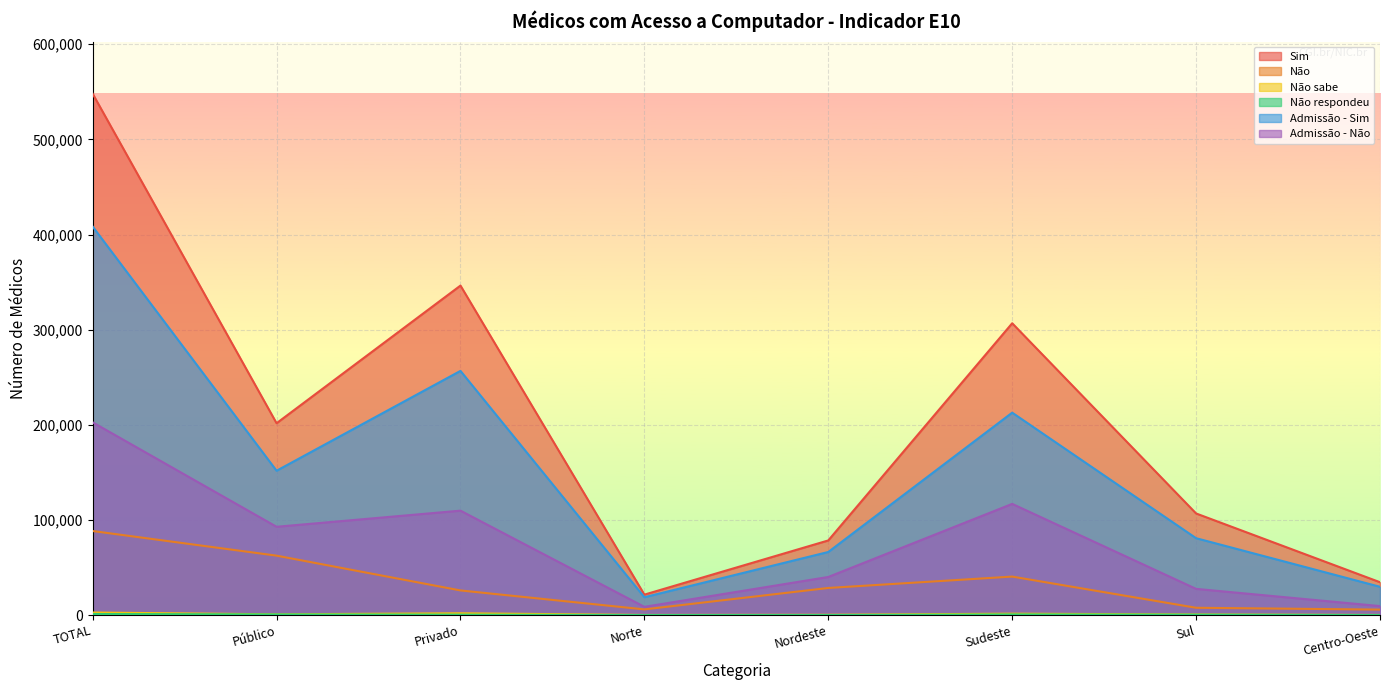

Reading left to right, list all the values displayed in this chart.

Sim: TOTAL=548030	Público=201673	Privado=346357	Norte=21494	Nordeste=78453	Sudeste=306742	Sul=106803	Centro-Oeste=34538
Não: TOTAL=88355	Público=62461	Privado=25894	Norte=5980	Nordeste=28497	Sudeste=40456	Sul=7677	Centro-Oeste=5746
Não sabe: TOTAL=2686	Público=795	Privado=1890	Norte=132	Nordeste=297	Sudeste=1461	Sul=658	Centro-Oeste=138
Não respondeu: TOTAL=1103	Público=679	Privado=424	Norte=9	Nordeste=0	Sudeste=670	Sul=424	Centro-Oeste=0
Admissão - Sim: TOTAL=408393	Público=151714	Privado=256679	Norte=18760	Nordeste=66316	Sudeste=212776	Sul=80809	Centro-Oeste=29732
Admissão - Não: TOTAL=202575	Público=92816	Privado=109759	Norte=8661	Nordeste=40051	Sudeste=116876	Sul=27543	Centro-Oeste=9444